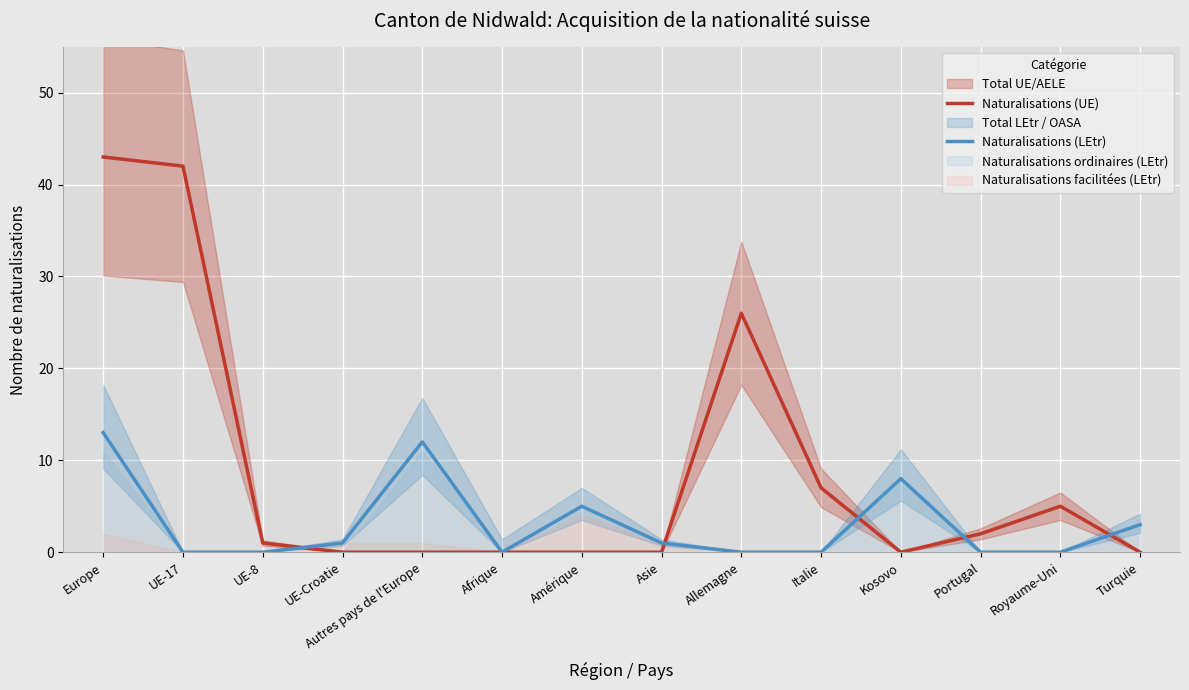

How many lines are shown in the chart?

2